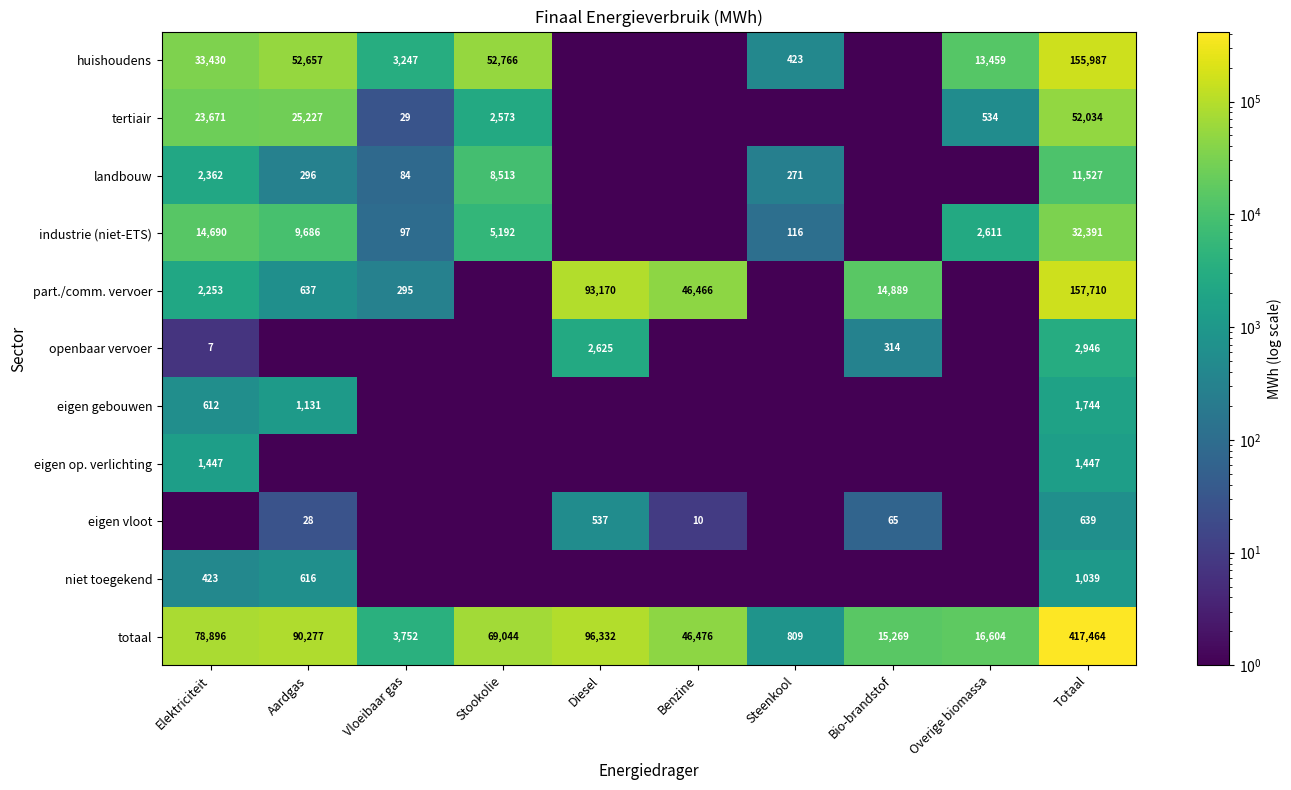

Rank the series at Totaal from highest to lowest value.

totaal, part./comm. vervoer, huishoudens, tertiair, industrie (niet-ETS), landbouw, openbaar vervoer, eigen gebouwen, eigen op. verlichting, niet toegekend, eigen vloot